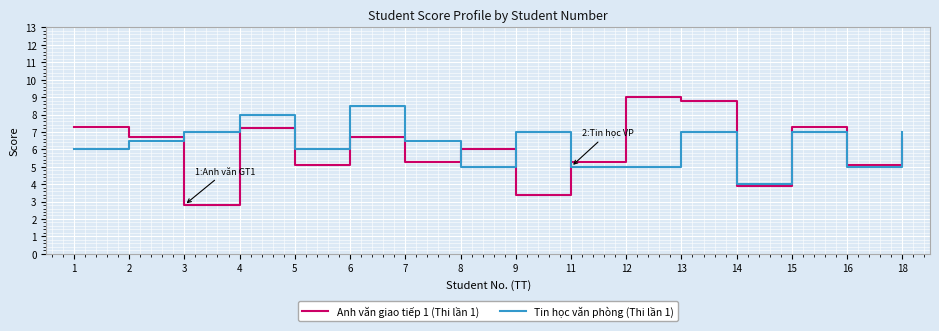

Reading right to left, list all the values displayed in this chart.

Anh văn giao tiếp 1 (Thi lần 1): 6.6	5.1	7.3	3.9	8.8	9.0	5.3	3.4	6.0	5.3	6.7	5.1	7.2	2.8	6.7	7.3
Tin học văn phòng (Thi lần 1): 7.0	5.0	7.0	4.0	7.0	5.0	5.0	7.0	5.0	6.5	8.5	6.0	8.0	7.0	6.5	6.0